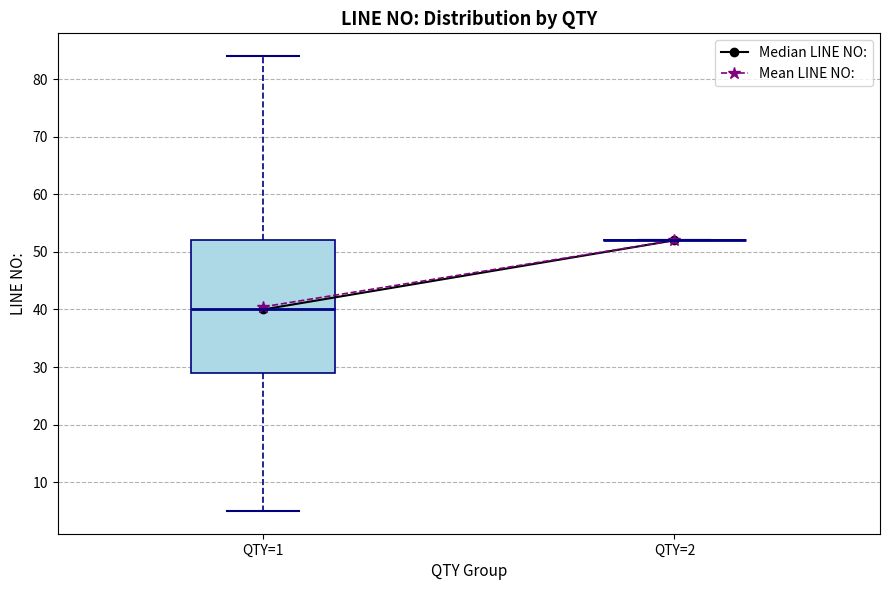

Comparing the boxes themselves (not the whiskers), which one is the tallest?

QTY=1